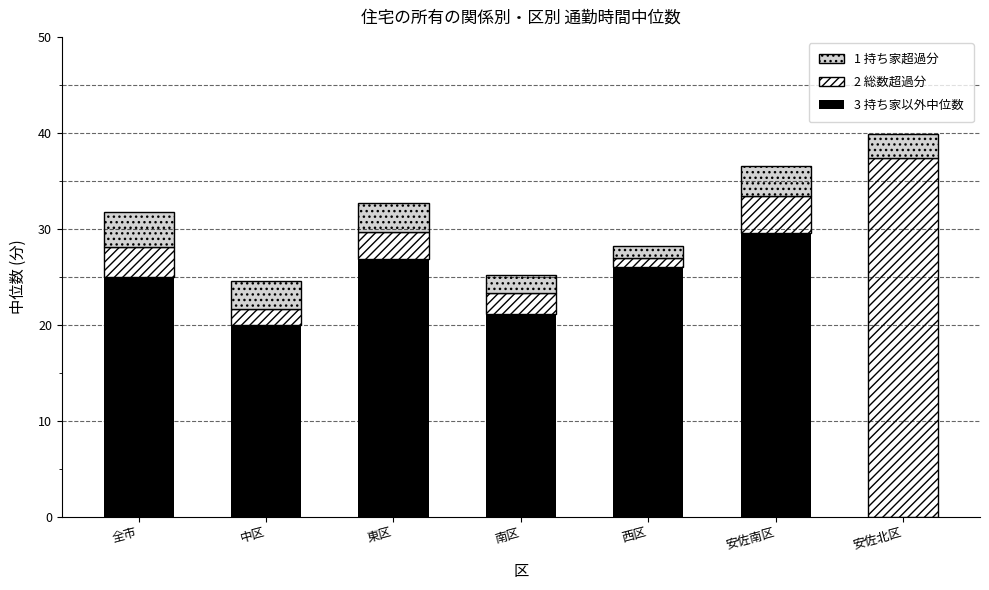

What is the total value across all series at 西区?

28.2